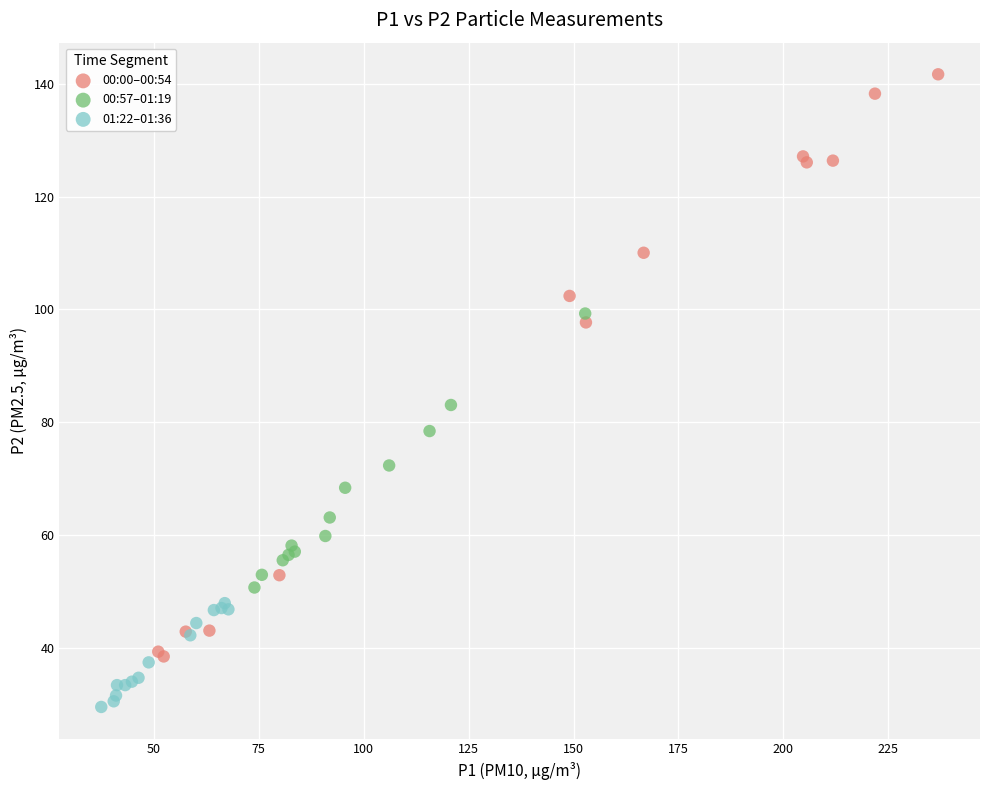

Which series reaches the minimum Y coordinate?

01:22–01:36